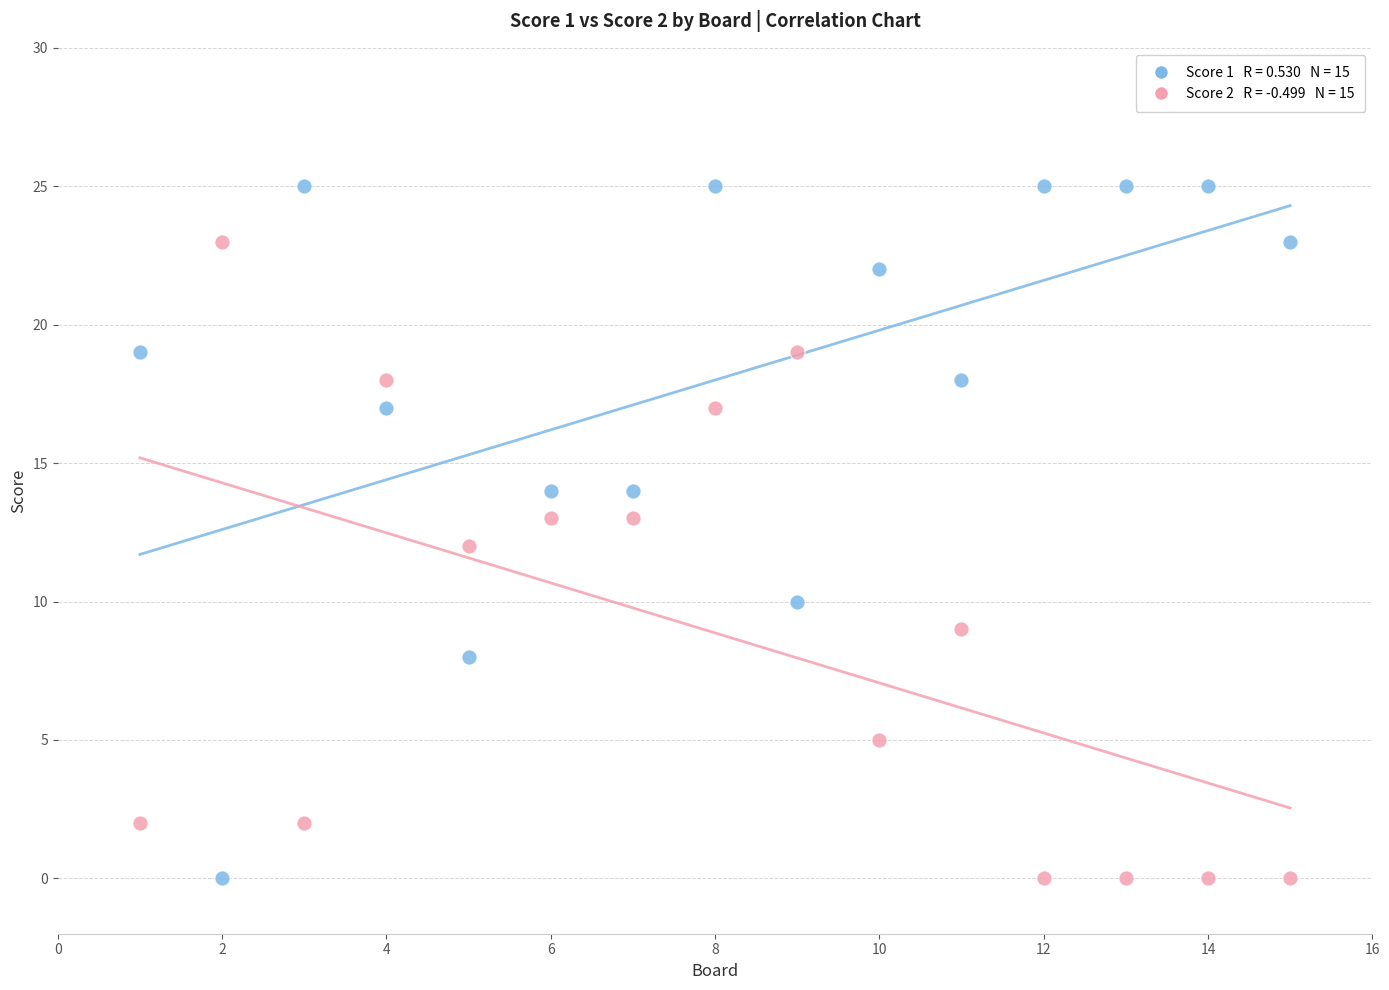

Across all data points, what is the range of Y values (max minus min)?

25